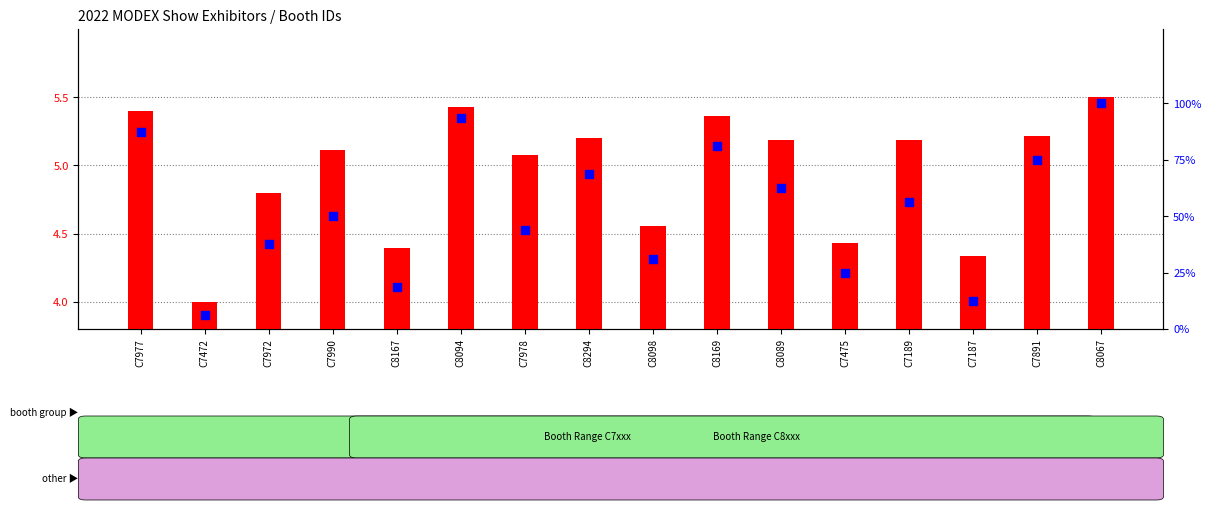

Which series has the largest total across all categories?

percentile rank within the sample